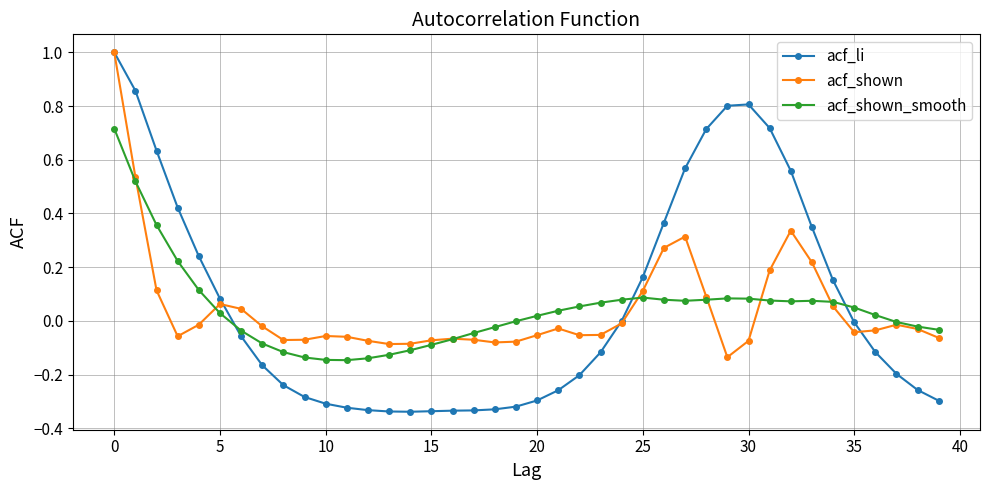

Which series has the largest range (max minus min)?

acf_li